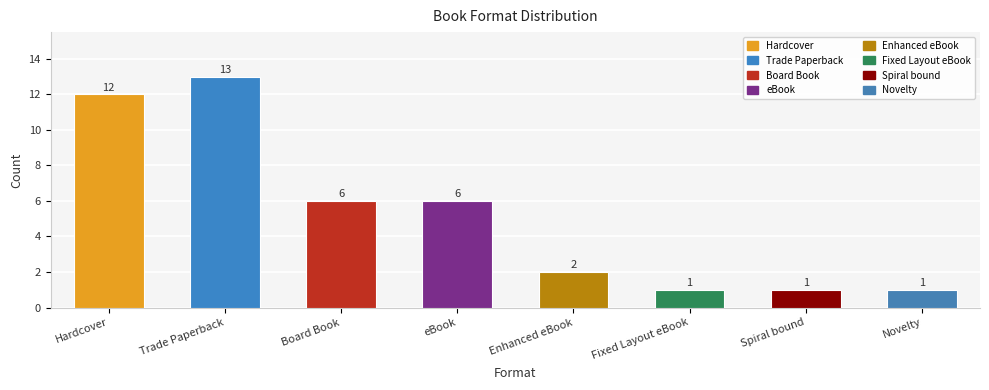

What is the label of the 3rd bar from the right?

Fixed Layout eBook